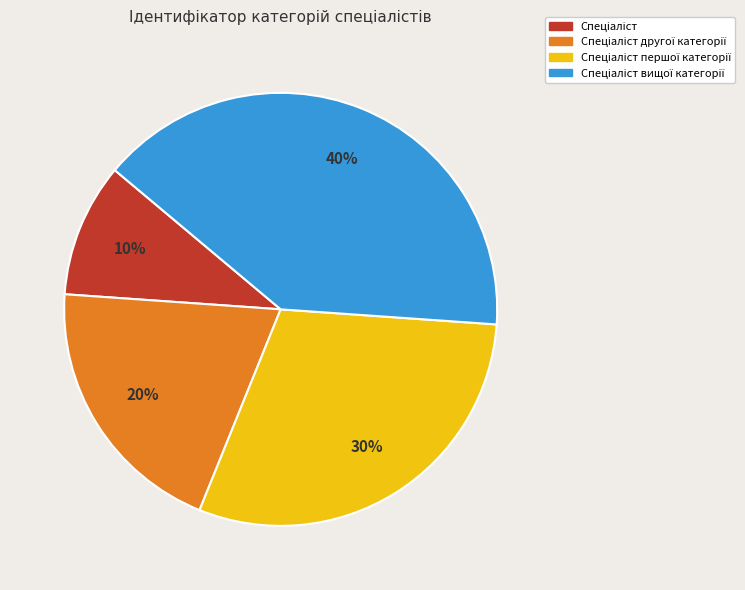

To the nearest percent, what is the average slice percentage?

25%